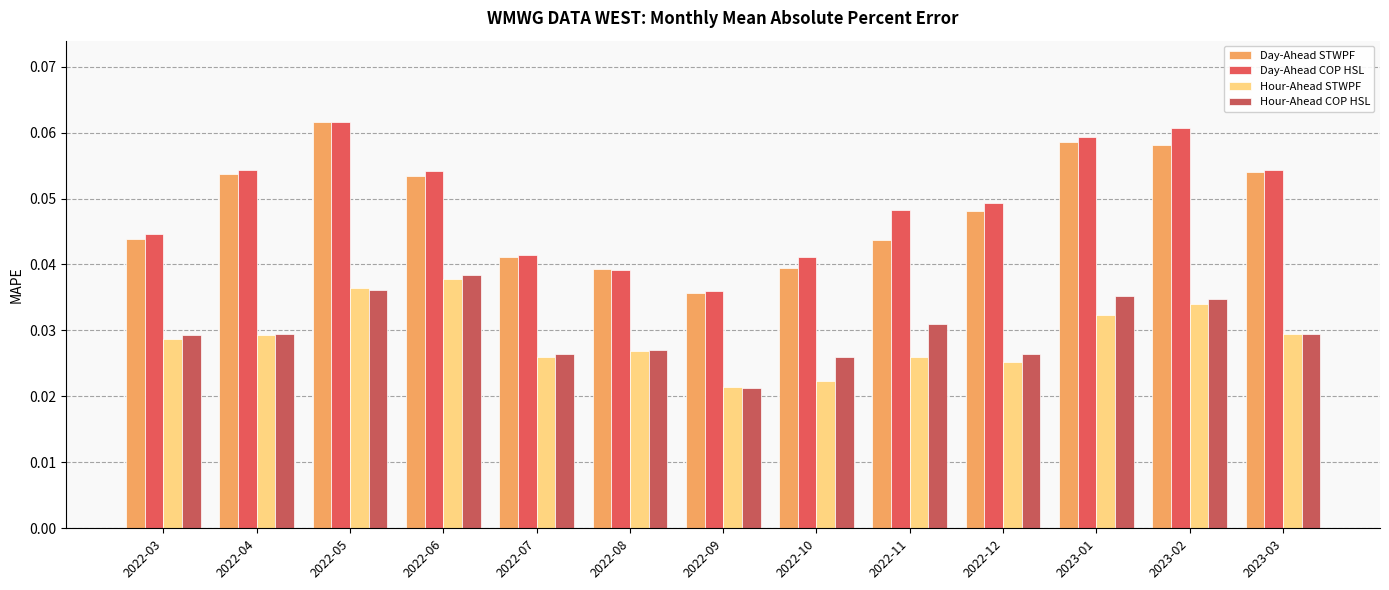

Between 2022-04 and 2022-07, which series saw the biggest shift?

Day-Ahead COP HSL